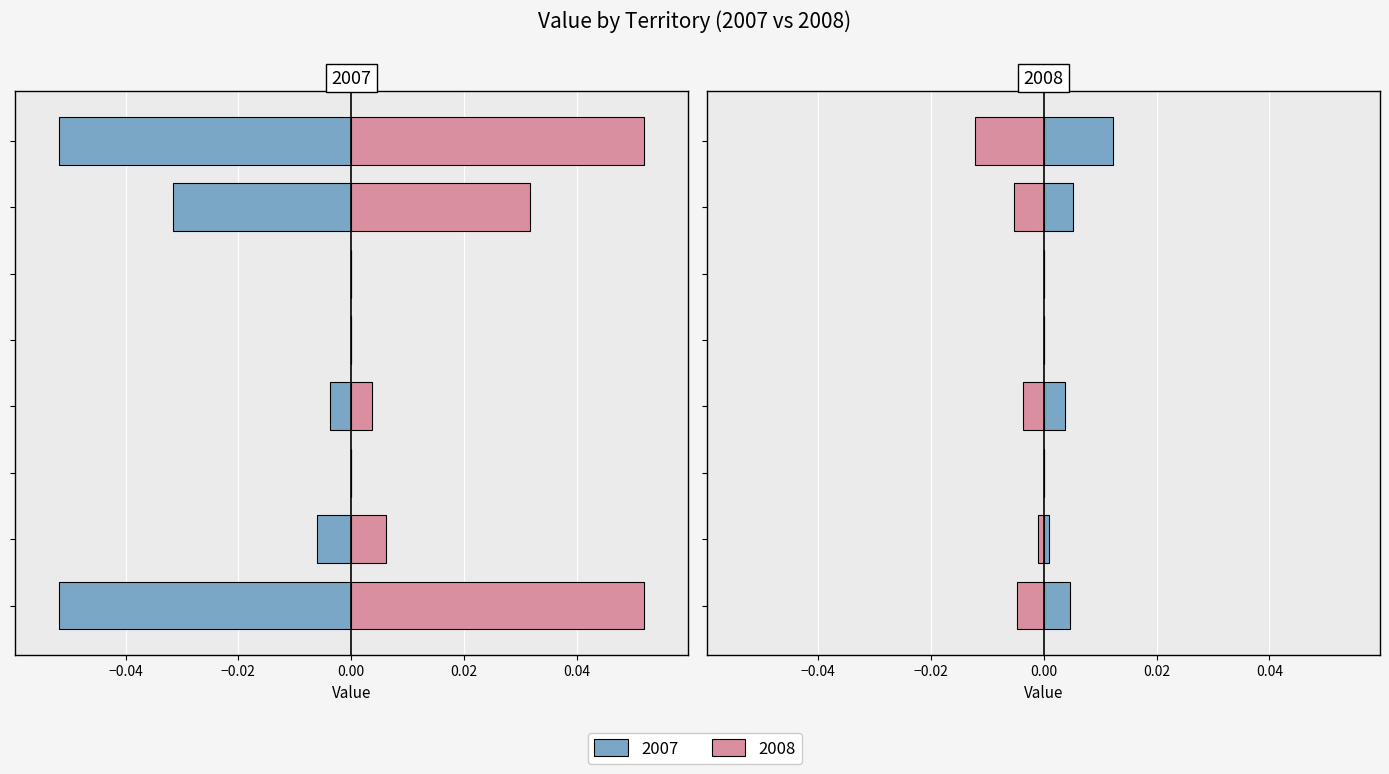

The value of 2008 Positive at −0.06 is 0.0. True or false?

True